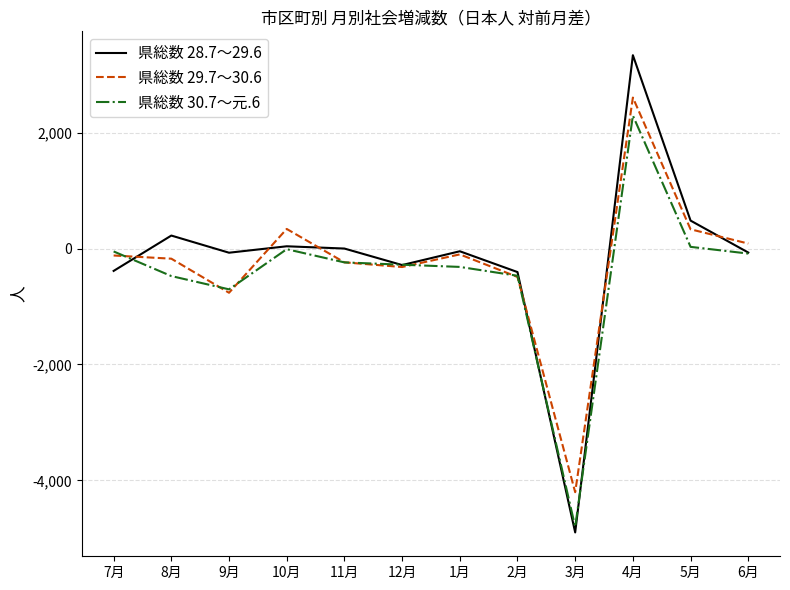

Which series has the largest range (max minus min)?

県総数 28.7～29.6